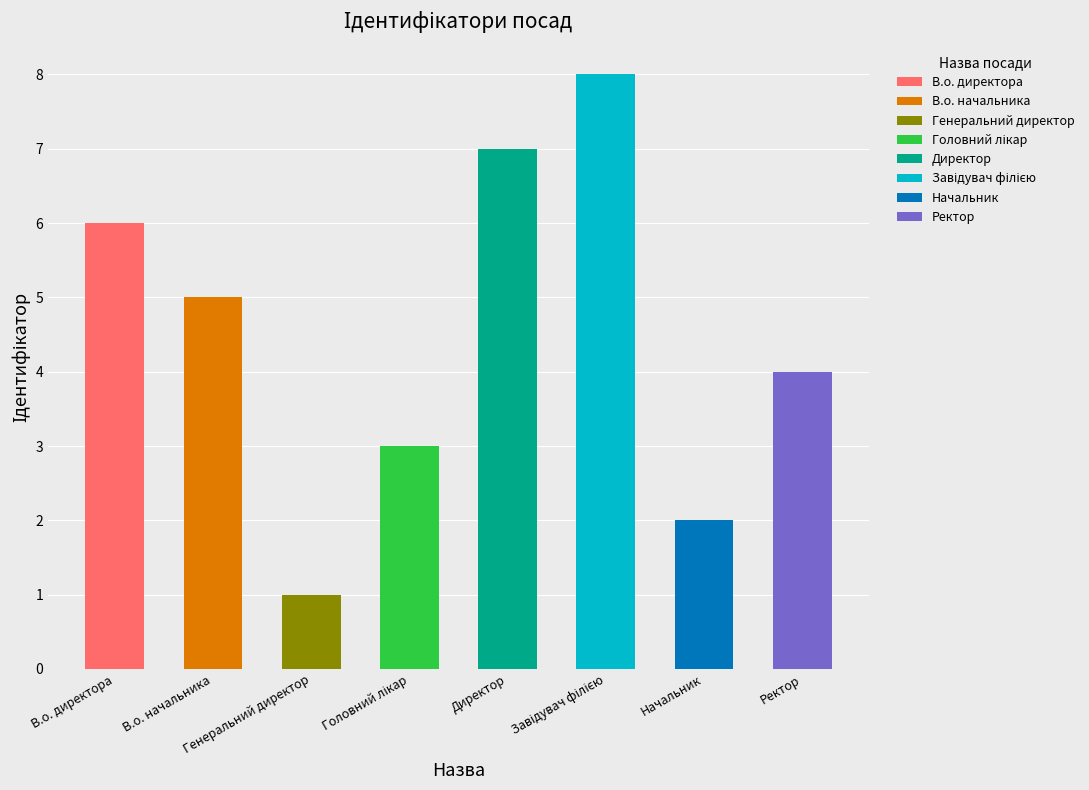

List the labels in order of value, largest first.

Завідувач філією, Директор, В.о. директора, В.о. начальника, Ректор, Головний лікар, Начальник, Генеральний директор